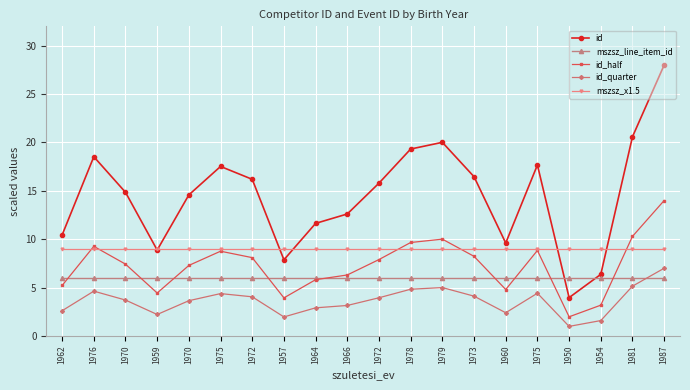

Which label corresponds to the largest value in the chart?

1987